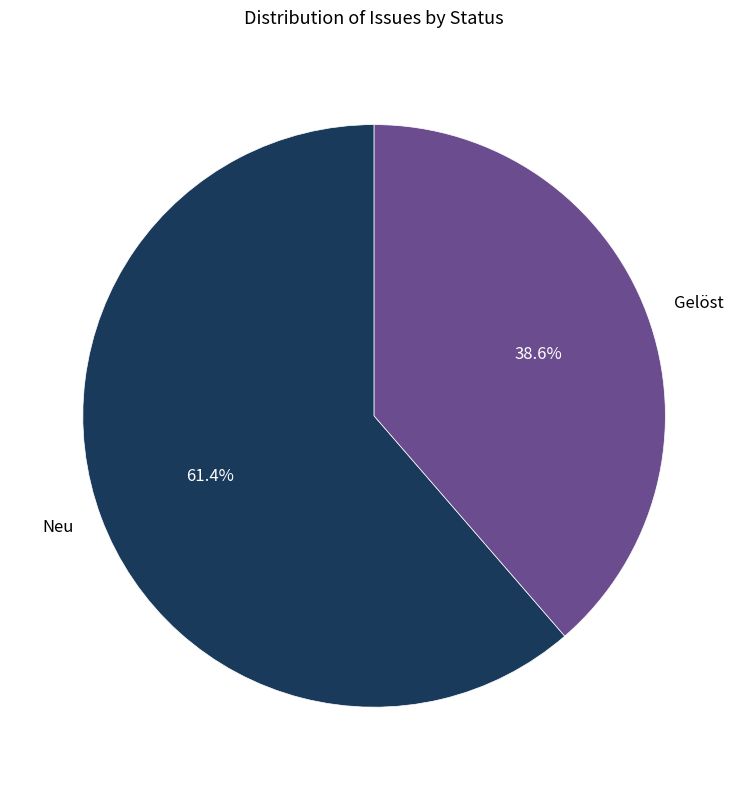

What percentage do Gelöst and Neu together represent?

100.0%